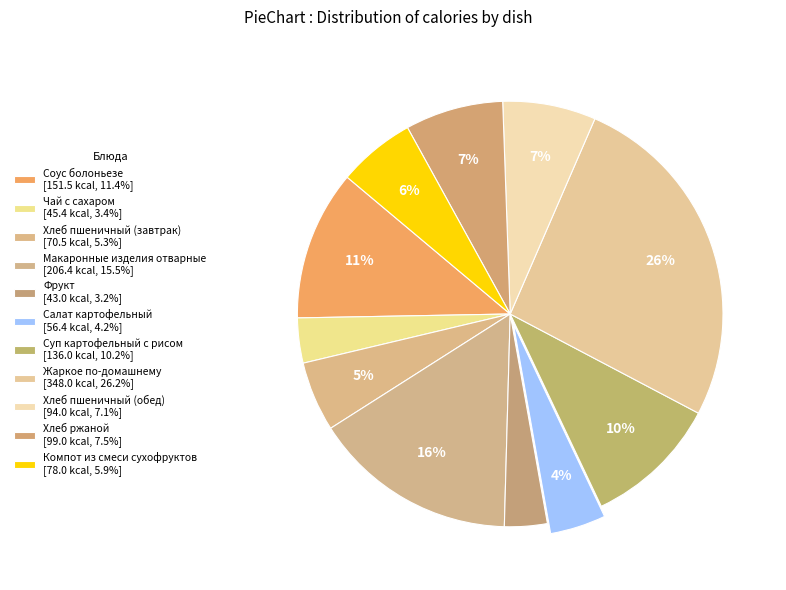

To the nearest percent, what percentage of the pie is Салат картофельный?

4%